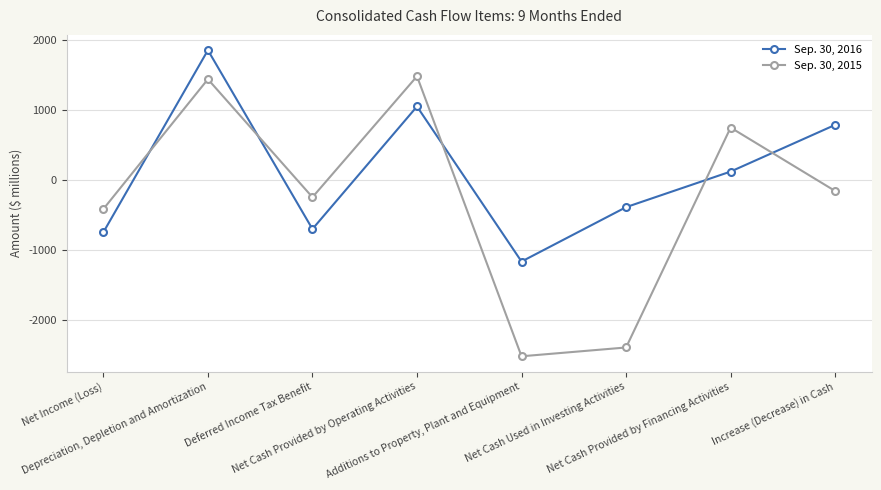

What is the minimum value for Sep. 30, 2016?

-1164